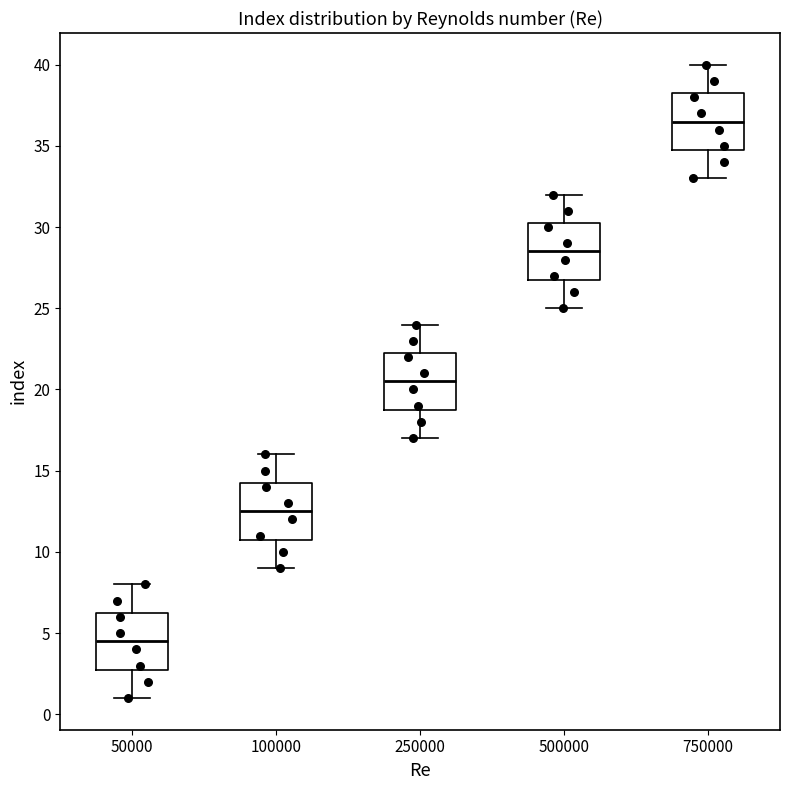

Reading left to right, read every box against the y-axis: the position of its median line, the range the box covers, and the ends of its whiskers. The values are not printed on the chart, so give them approximately, as read against the axis.

50000: median 4.5, box 3.0 to 6.5, whiskers 1.0 to 8.0
100000: median 12.5, box 11.0 to 14.5, whiskers 9.0 to 16.0
250000: median 20.5, box 19.0 to 22.5, whiskers 17.0 to 24.0
500000: median 28.5, box 27.0 to 30.5, whiskers 25.0 to 32.0
750000: median 36.5, box 35.0 to 38.5, whiskers 33.0 to 40.0